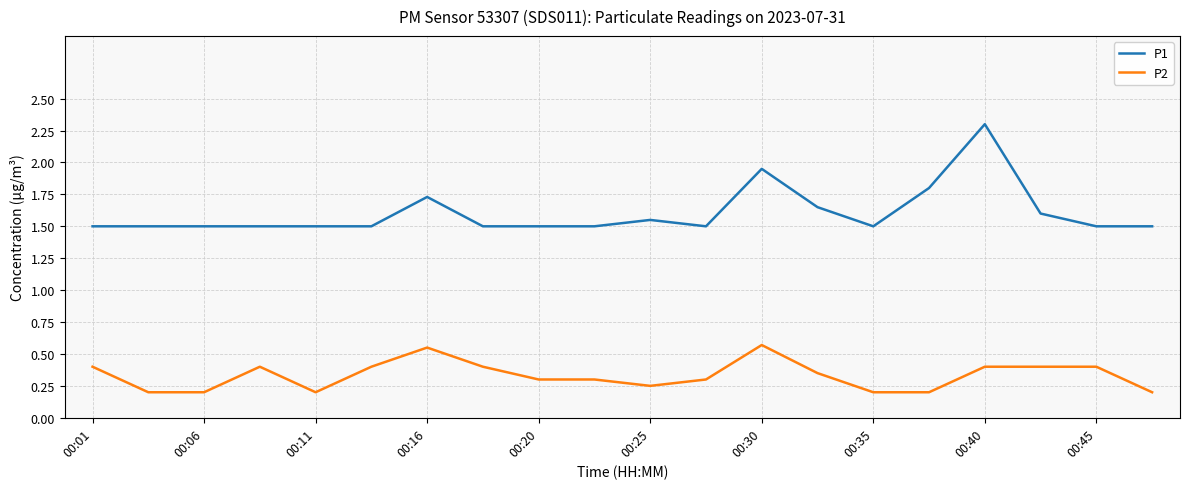

True or false: P2 and P1 intersect in this chart.

False